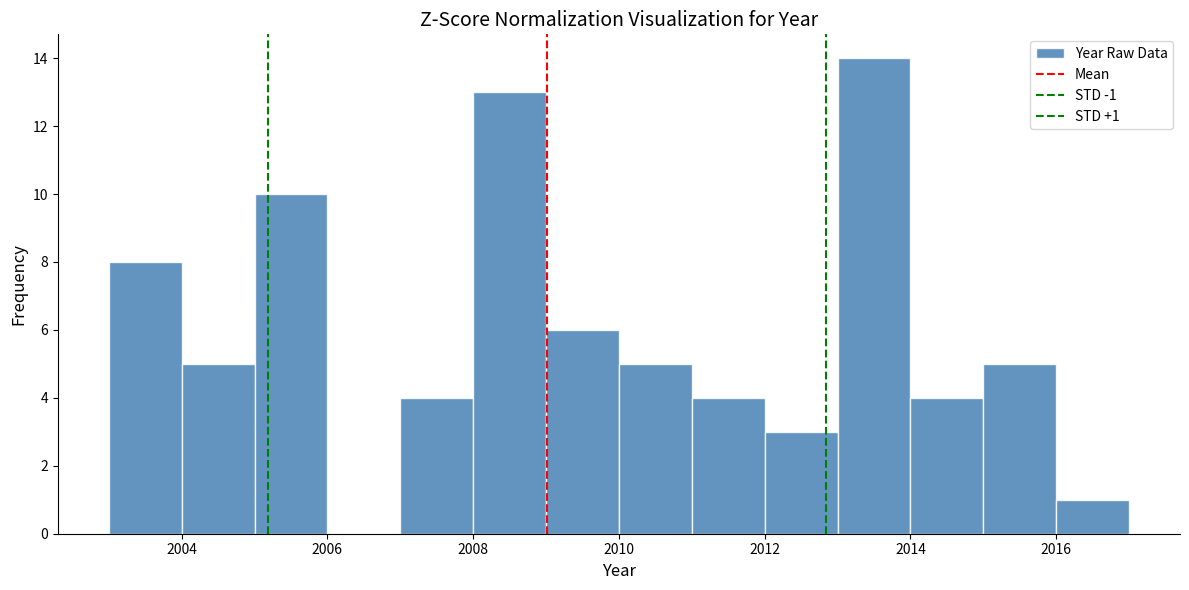

Over which range of the x-axis is the bar tallest?

2013 to 2014